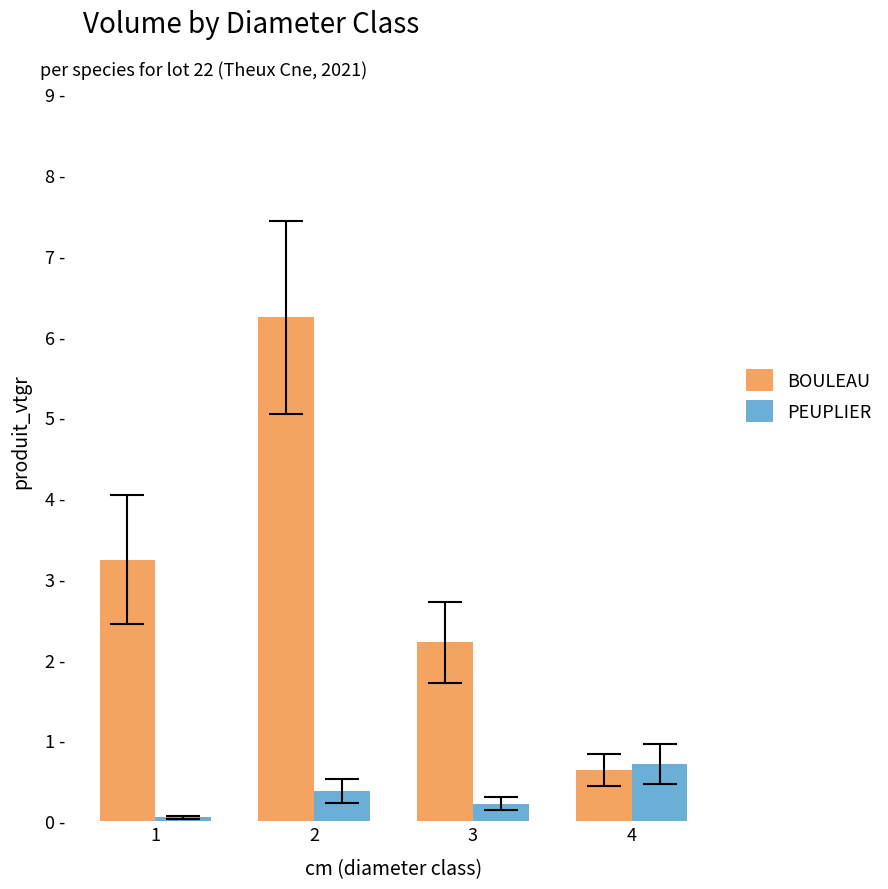

What are all the series names shown in the legend?

BOULEAU, PEUPLIER